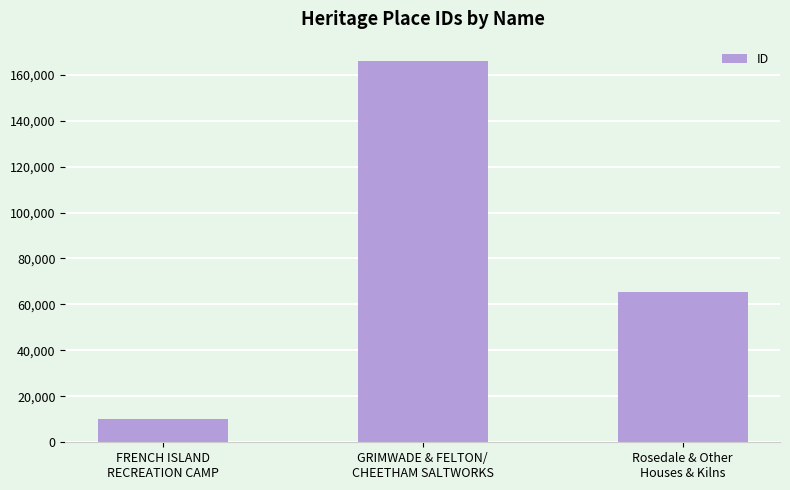

Reading right to left, list all the values displayed in this chart.

Rosedale & Other
Houses & Kilns=65540	GRIMWADE & FELTON/
CHEETHAM SALTWORKS=166055	FRENCH ISLAND
RECREATION CAMP=10256